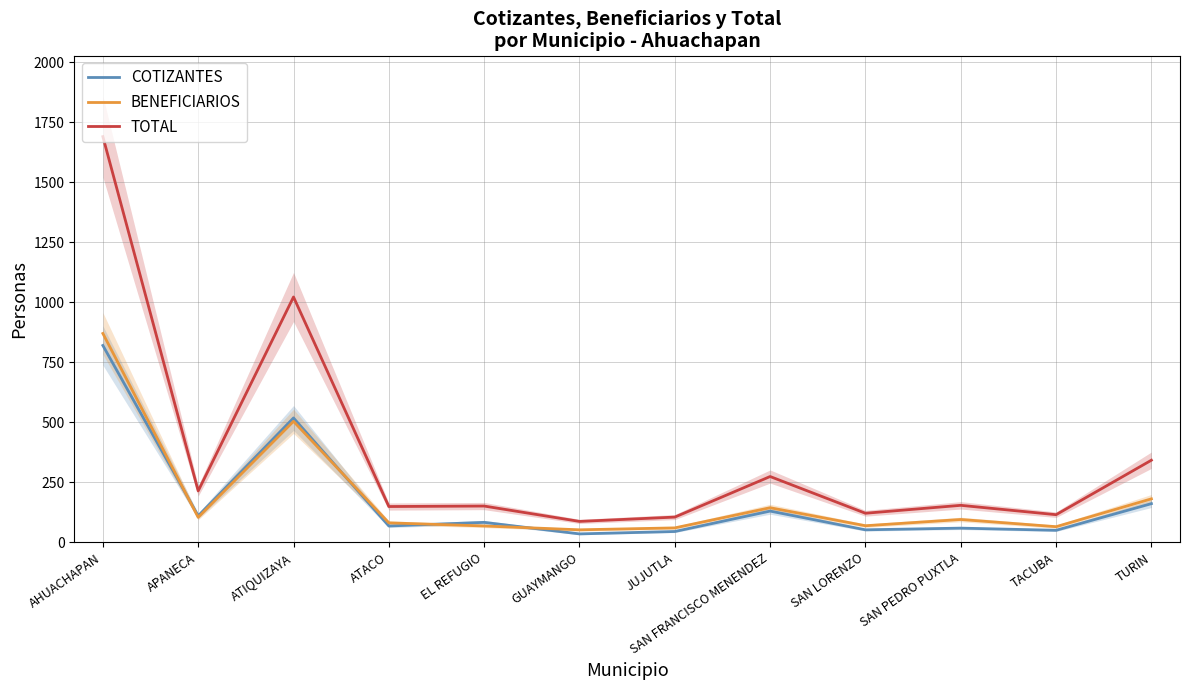

What is the smallest value displayed?

35